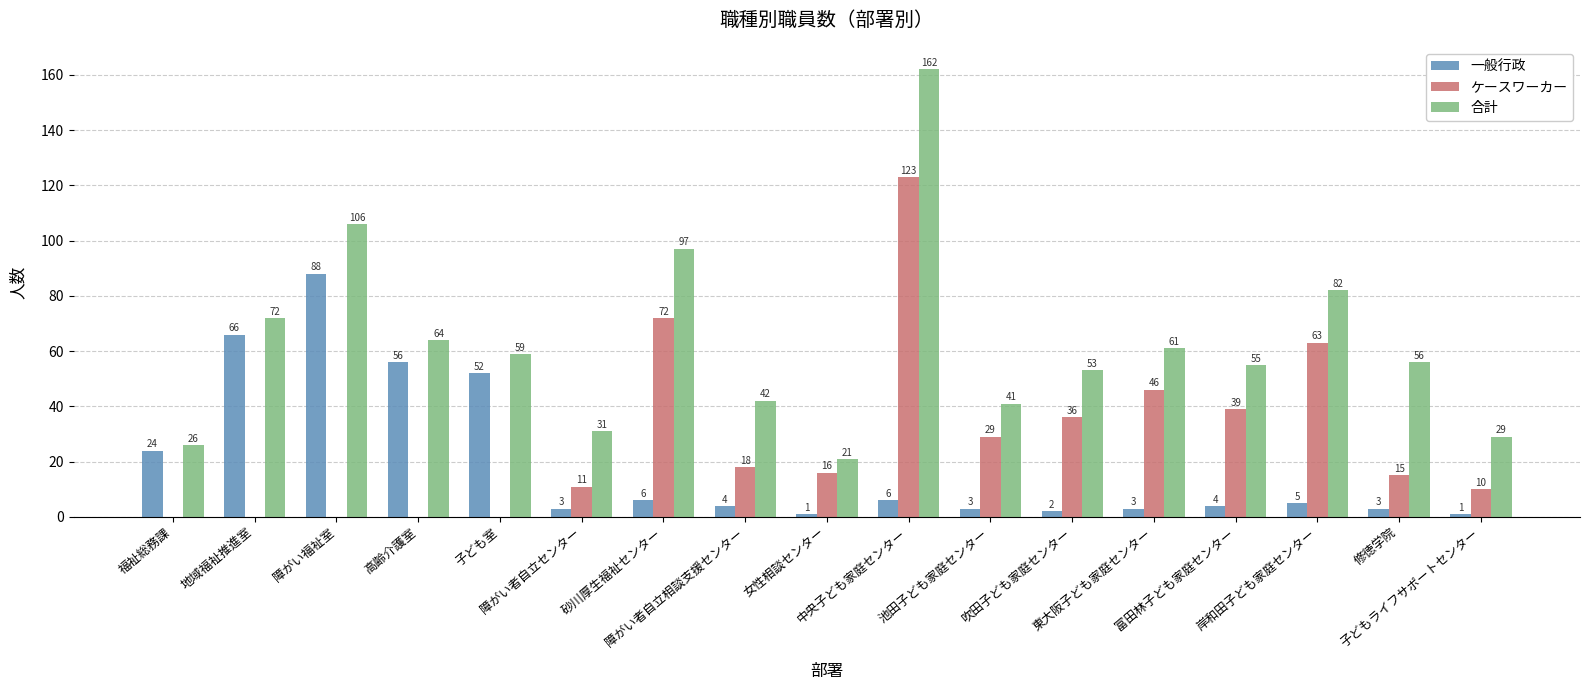

How many groups of bars are there?

17